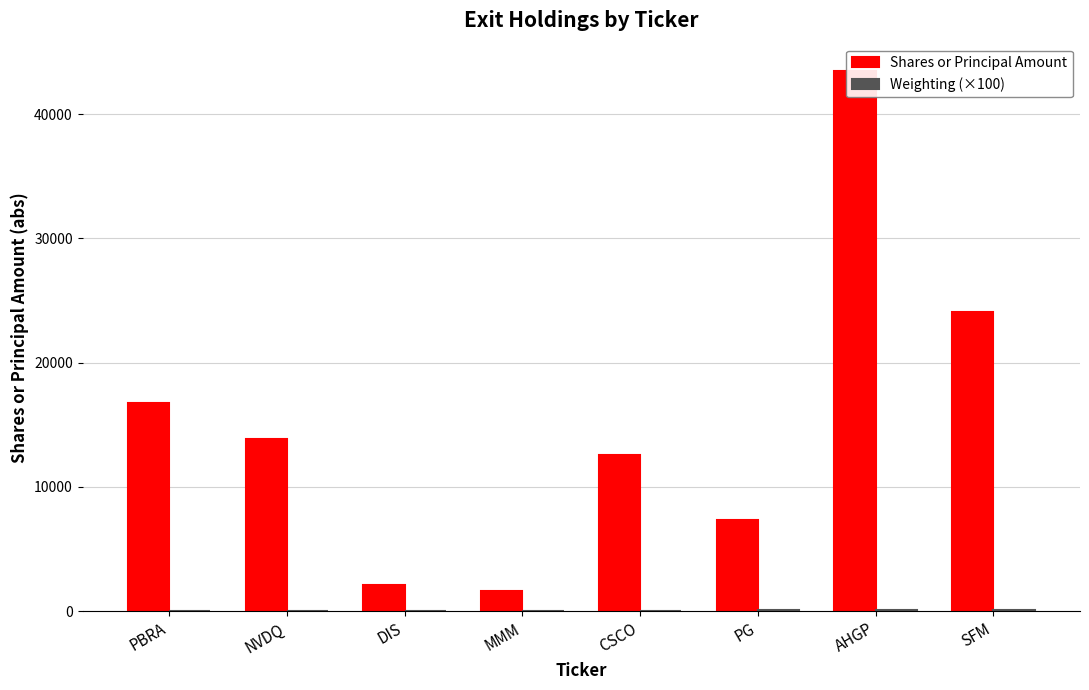

List the series in order of their peak value, highest first.

Shares or Principal Amount, Weighting (×100)